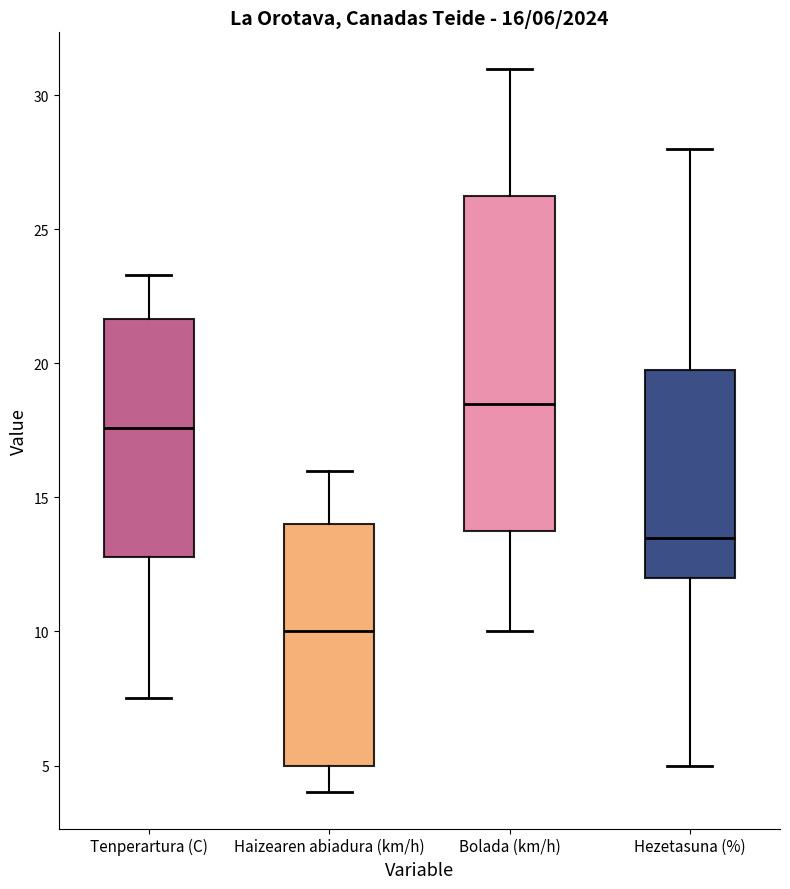

Comparing the boxes themselves (not the whiskers), which one is the tallest?

Bolada (km/h)